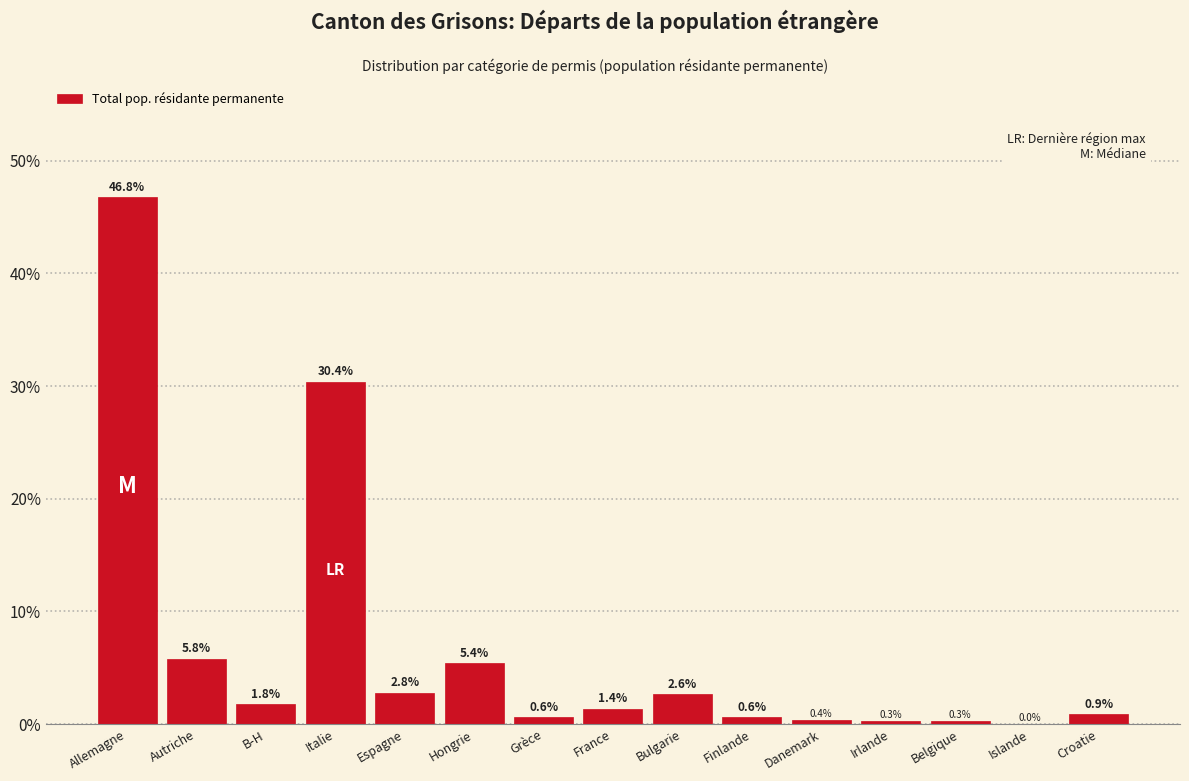

Reading left to right, list all the values displayed in this chart.

Allemagne=46.8	Autriche=5.8	B-H=1.8	Italie=30.4	Espagne=2.8	Hongrie=5.4	Grèce=0.6	France=1.4	Bulgarie=2.6	Finlande=0.6	Danemark=0.4	Irlande=0.3	Belgique=0.3	Islande=0.0	Croatie=0.9